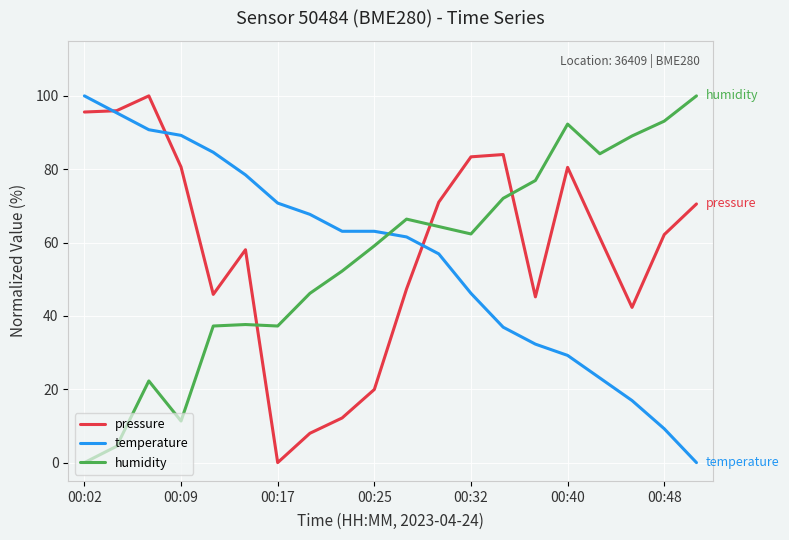

True or false: humidity and temperature intersect in this chart.

True